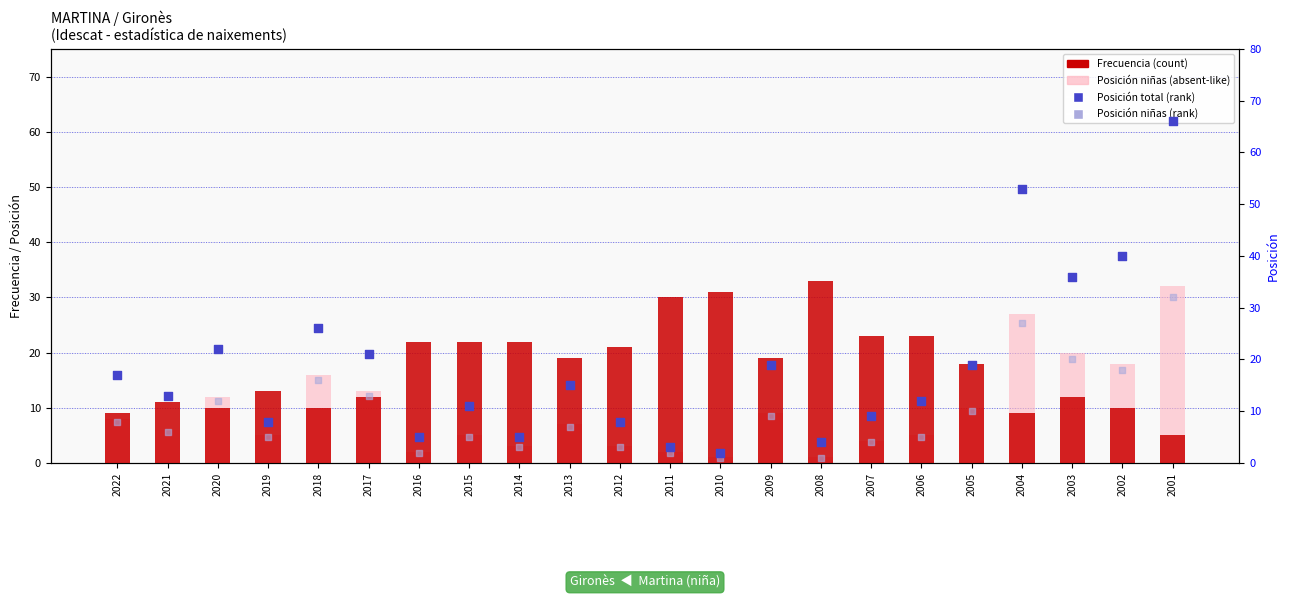

Is the value of Posición total (rank) at 2020 greater than the value of Posición niñas (rank) at 2001?

No